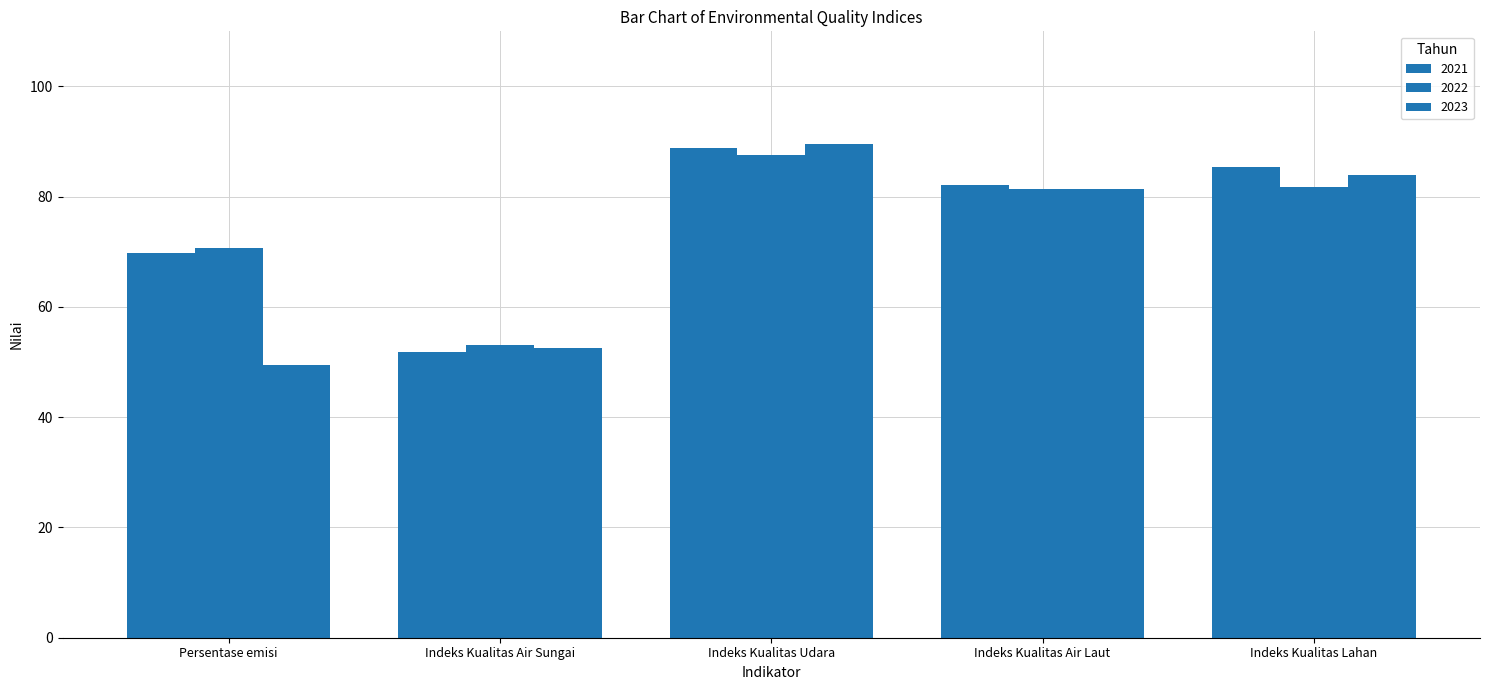

How many series are shown in this chart?

3